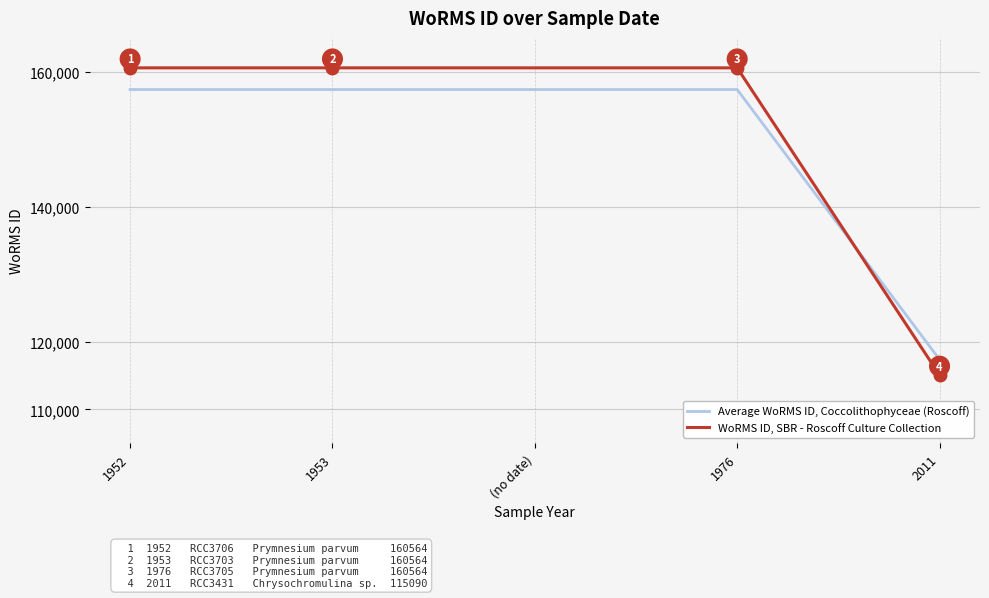

How many intersections are there between Average WoRMS ID, Coccolithophyceae (Roscoff) and WoRMS ID, SBR - Roscoff Culture Collection?

1